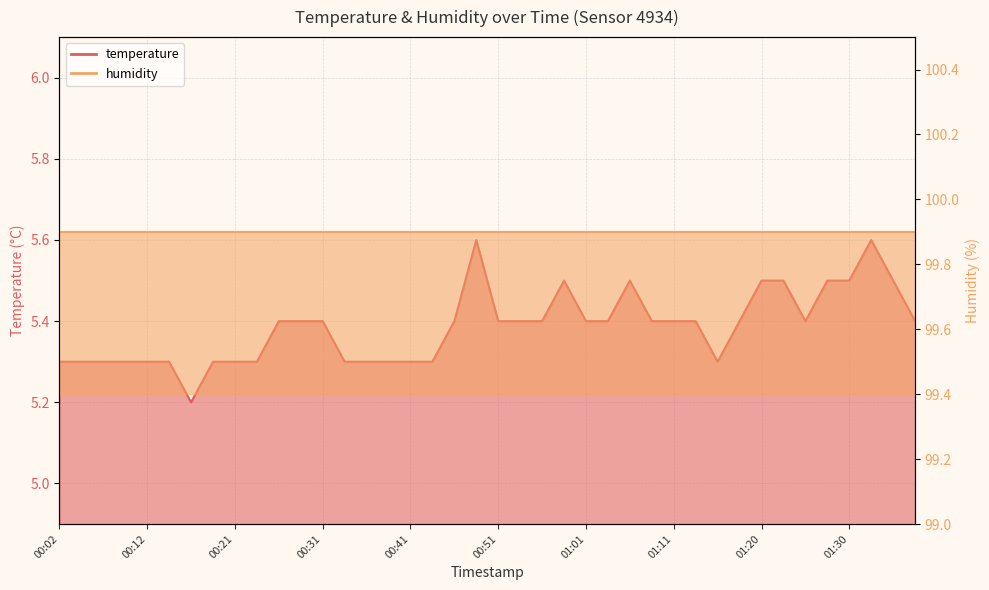

At which category does the chart reach its peak across all series?

00:48